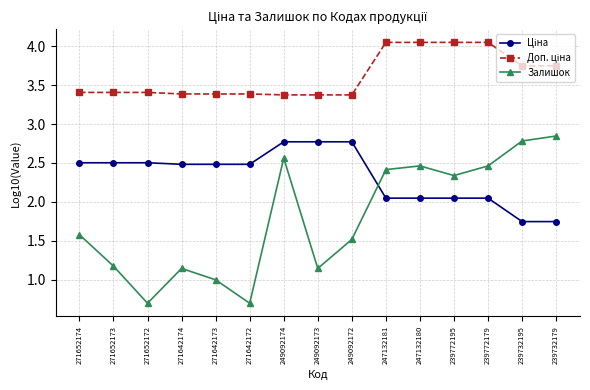

How many lines are shown in the chart?

3